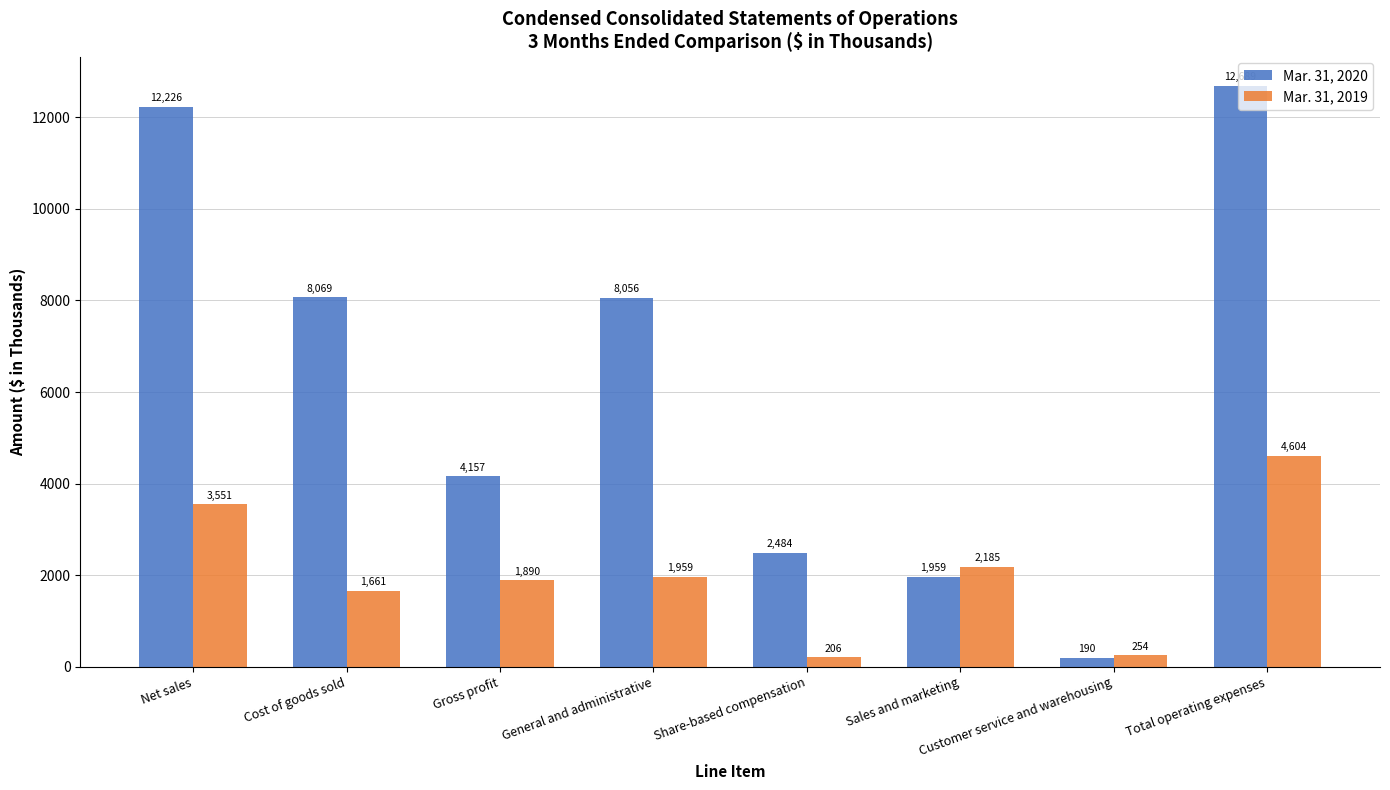

What position from the left is Net sales?

1